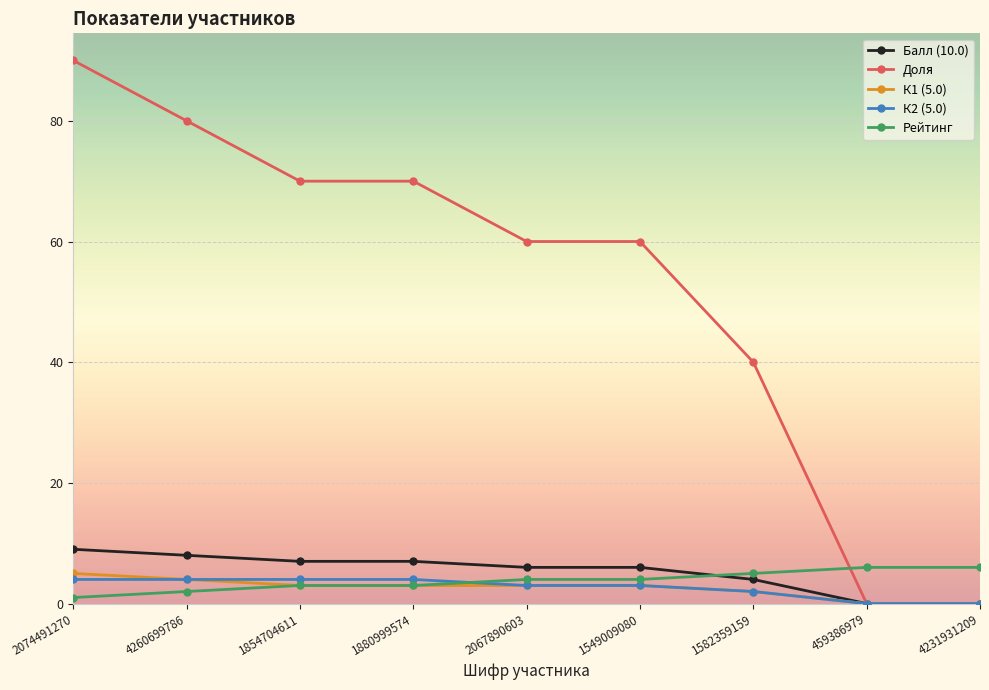

What is the spread (max minus min) of values at 2067890603?

57